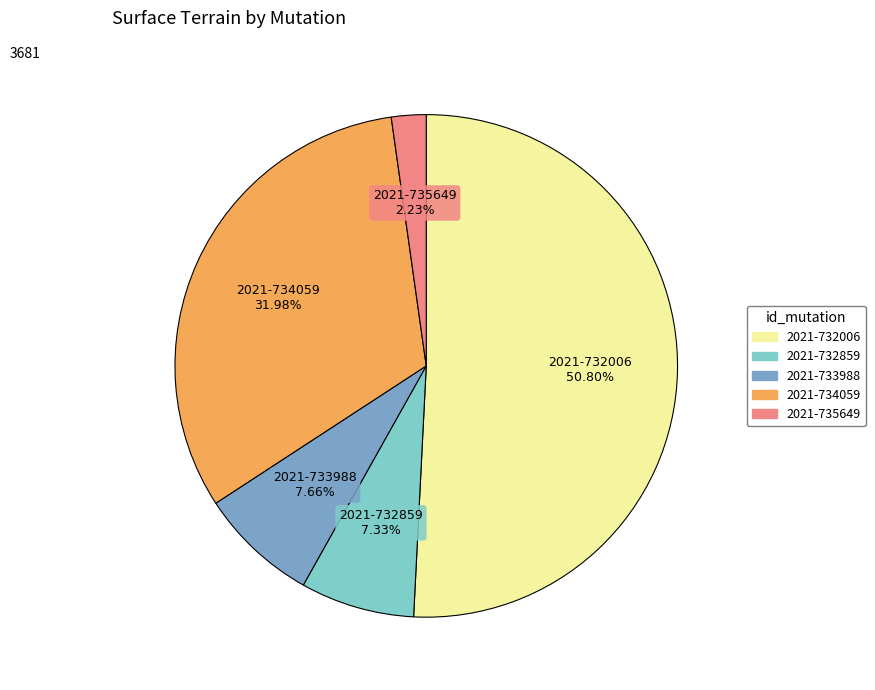

Count the number of slices in the pie.

5